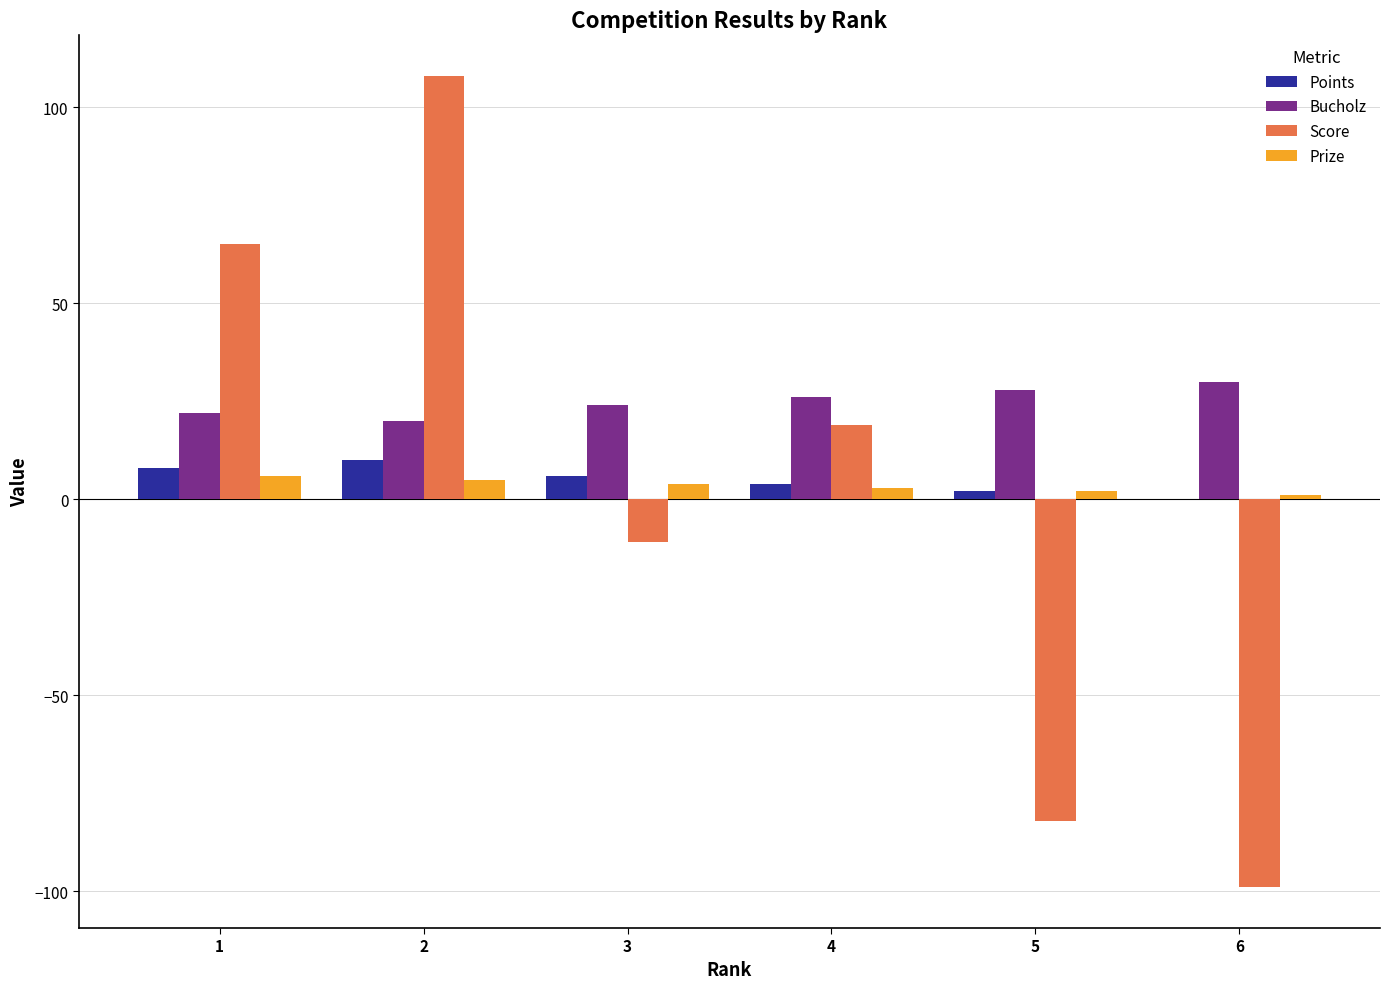

How many groups of bars are there?

6